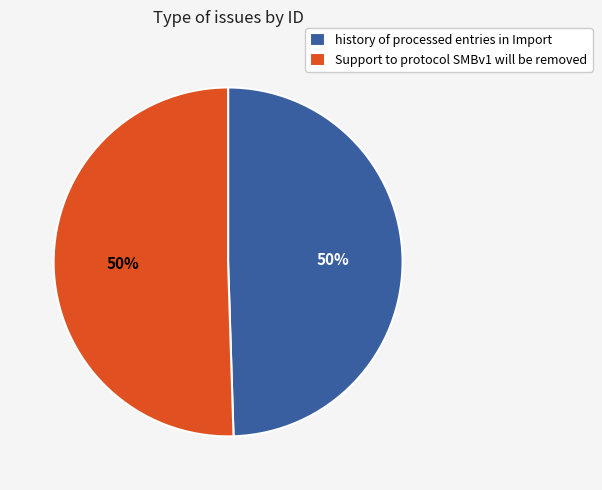

To the nearest percent, what portion does history of processed entries in Import represent?

50%